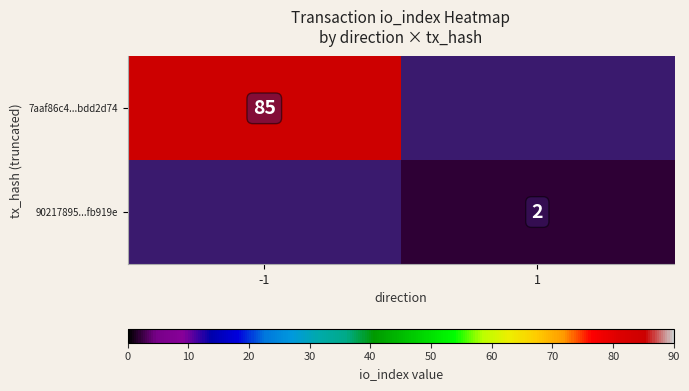

True or false: 90217895...fb919e has a value of 2 at 1.

True